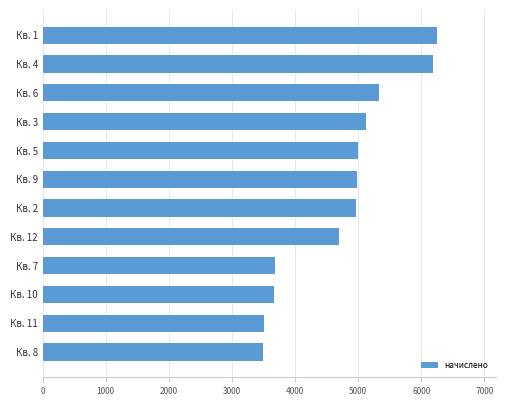

How many categories are shown in the chart?

12